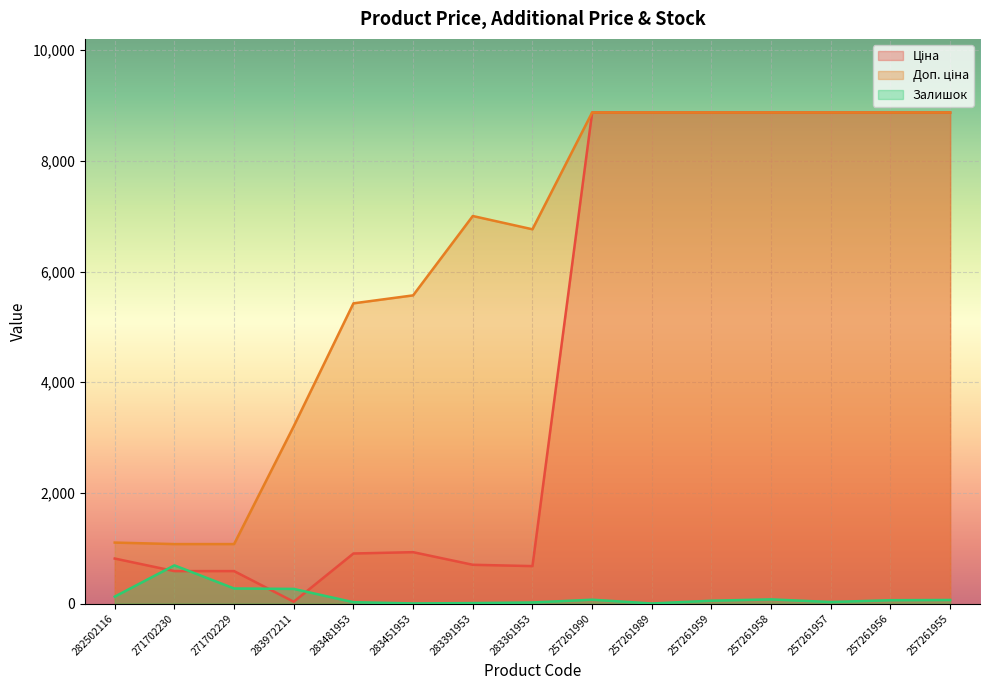

True or false: Доп. ціна has a value of 8874.6 at 257261958.

True